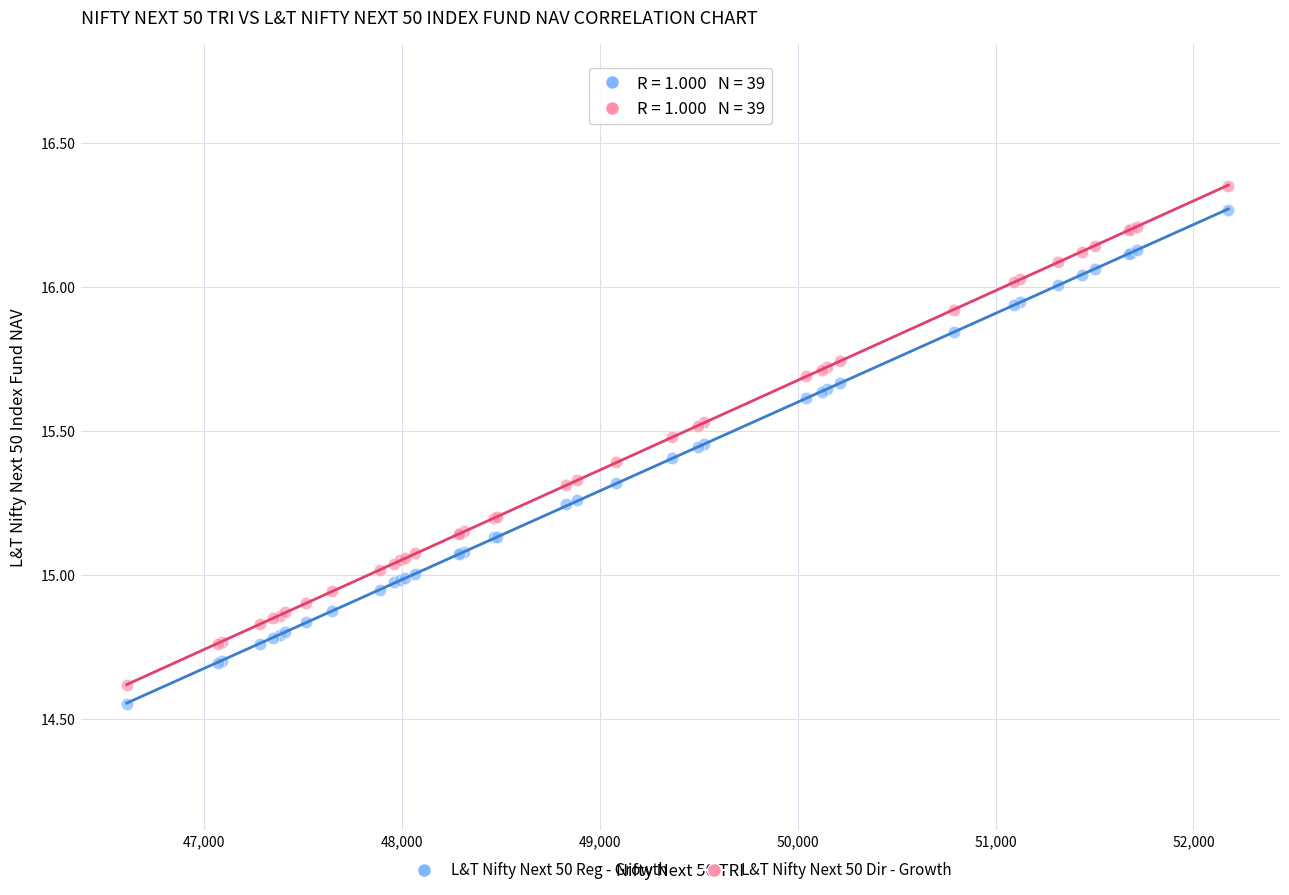

What is the X range (max minus min) for the scatter plot?

5567.3